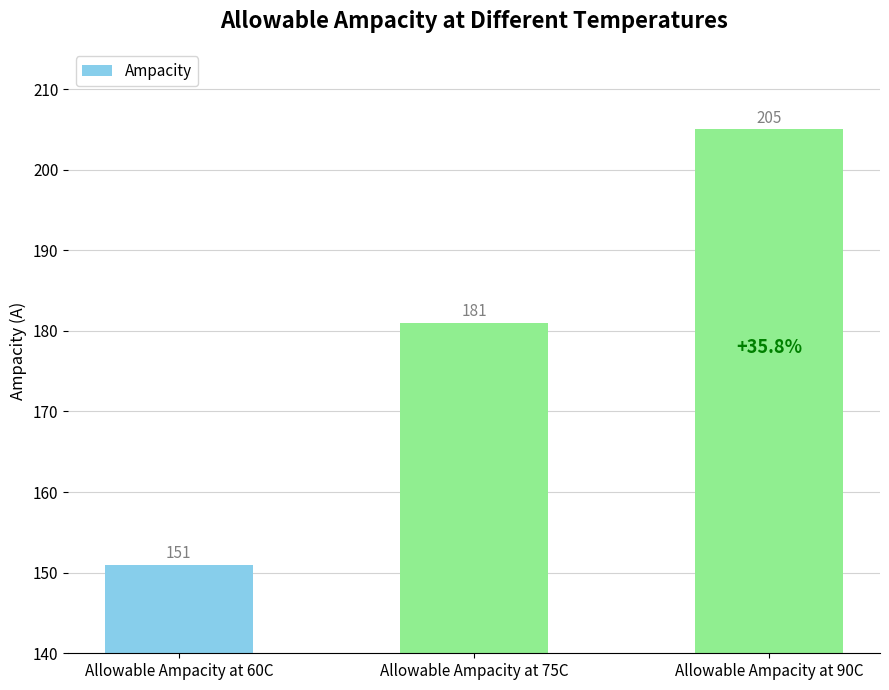

What is the value of the 2nd bar from the left?

181